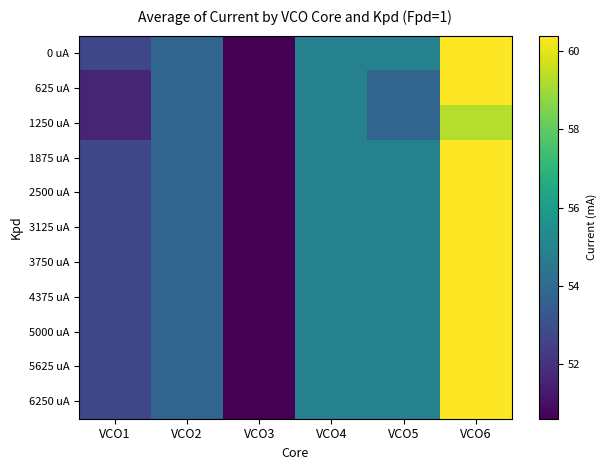

Between VCO1 and VCO2, which is larger?

VCO2